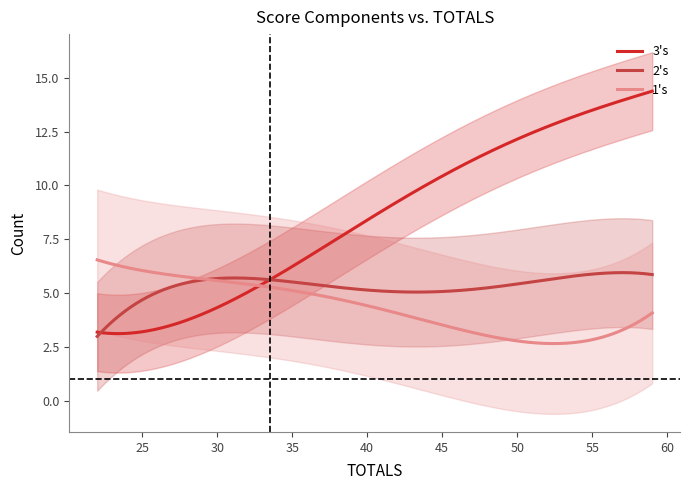

True or false: 1's and 2's intersect in this chart.

True